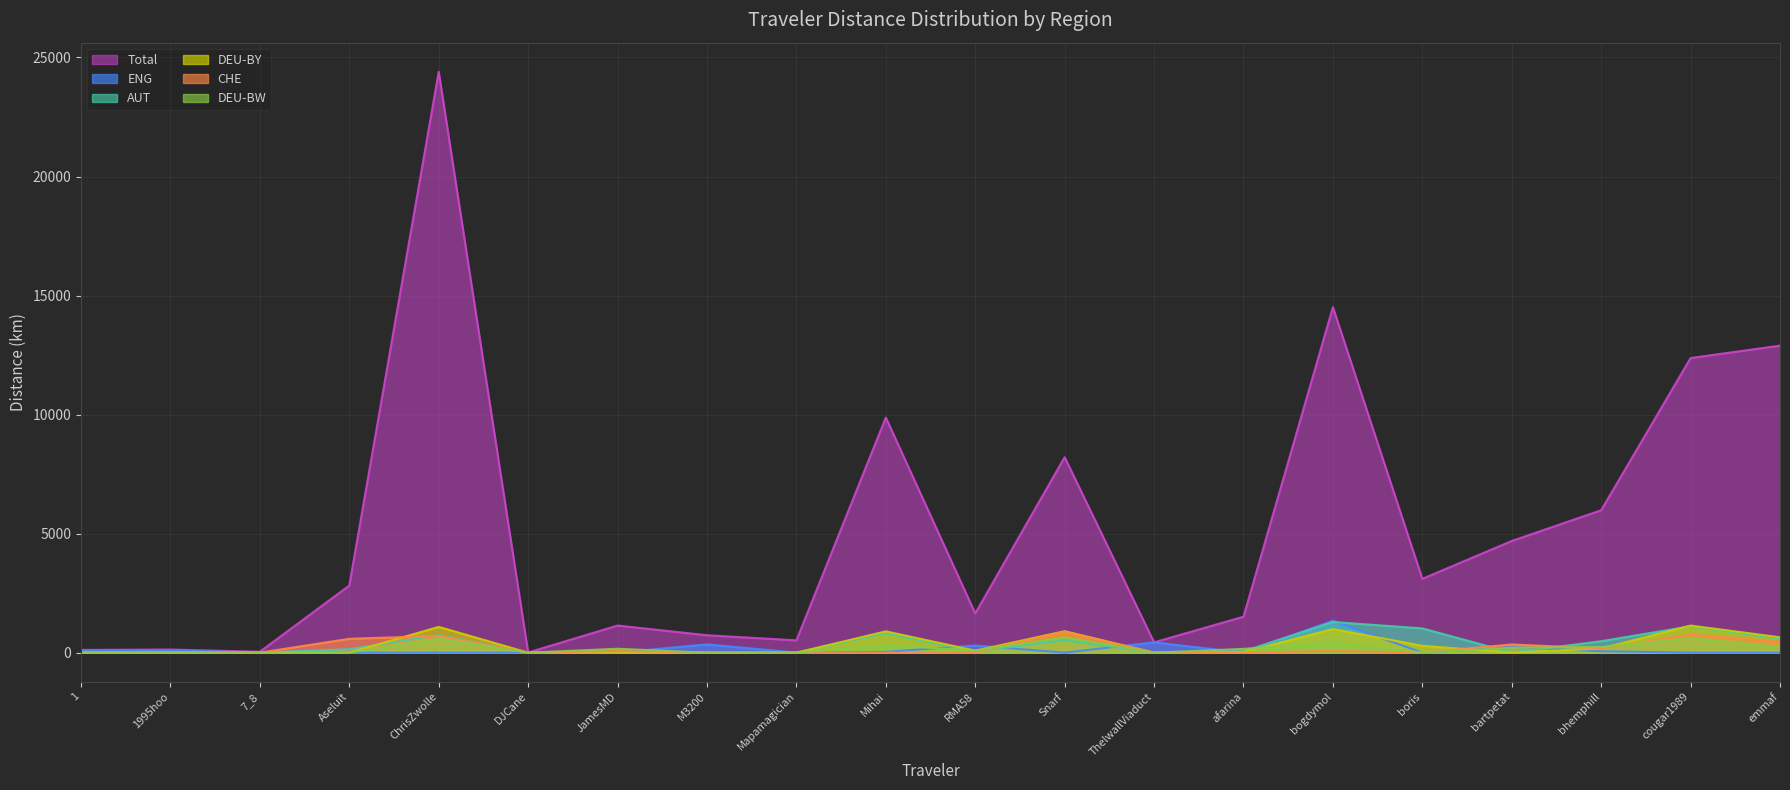

What is the difference between the Total (line) values at 1 and emmaf?

12781.0